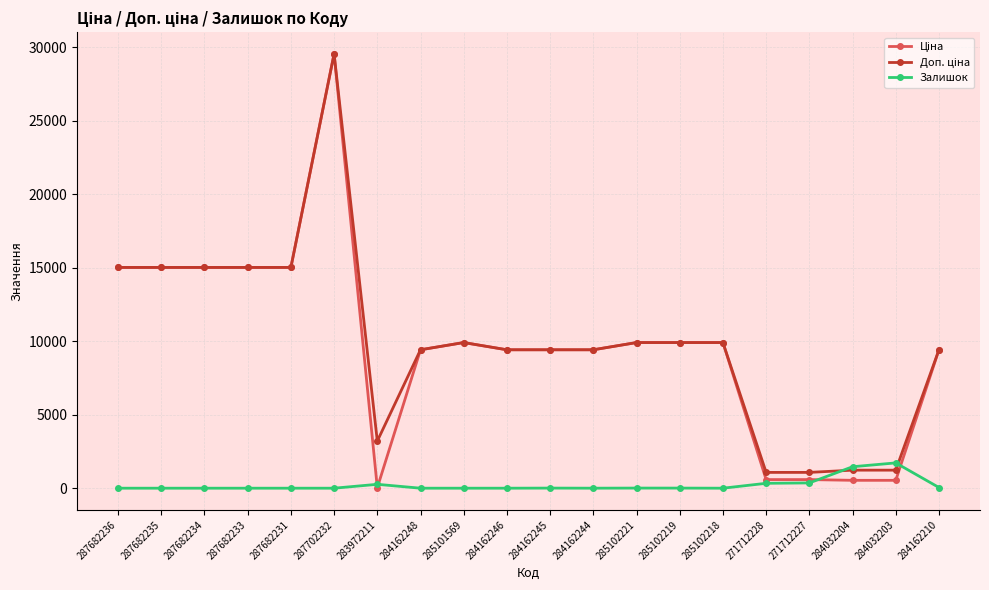

At which category is the sum across all series the highest?

287702232